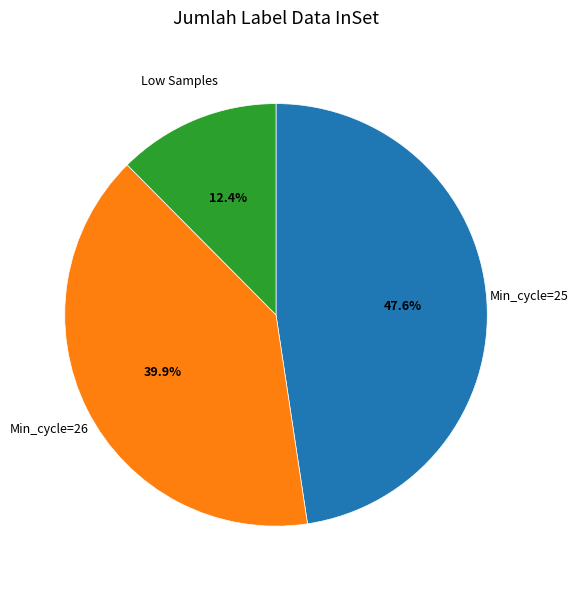

What is the total percentage of Min_cycle=25 and Low Samples?

60.1%